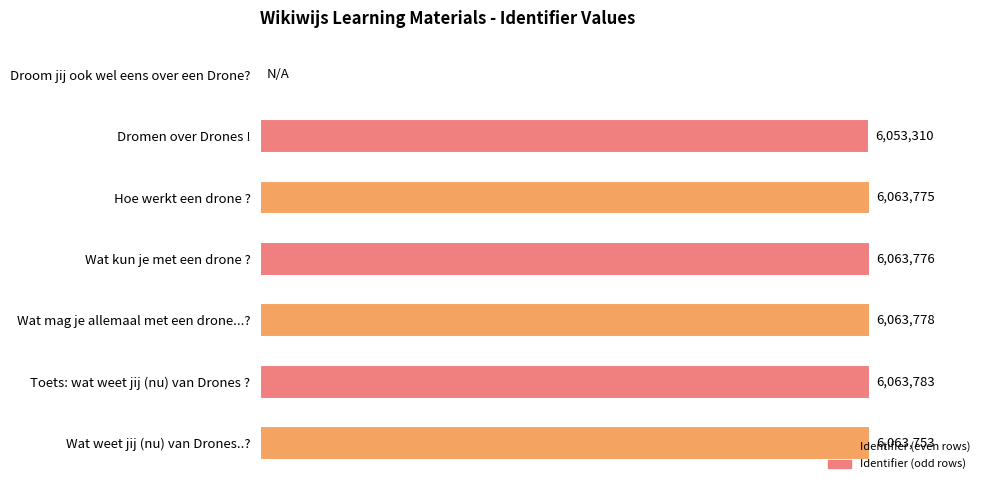

Where is the data nearest to the value 3031891?

Dromen over Drones !